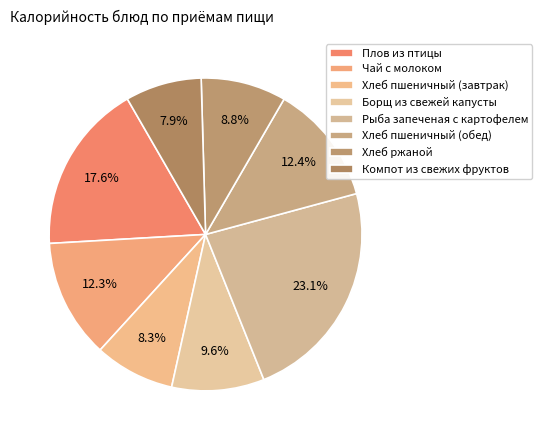

How many segments does this pie chart have?

8